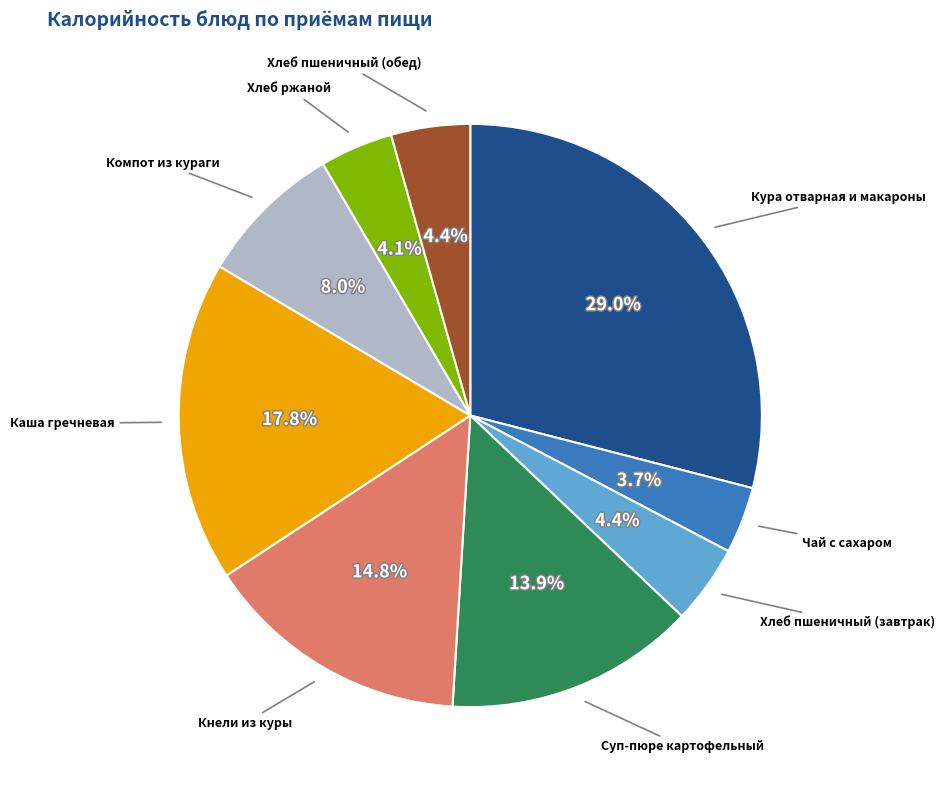

Is the sum of Хлеб ржаной and Кнели из куры greater than half?

No